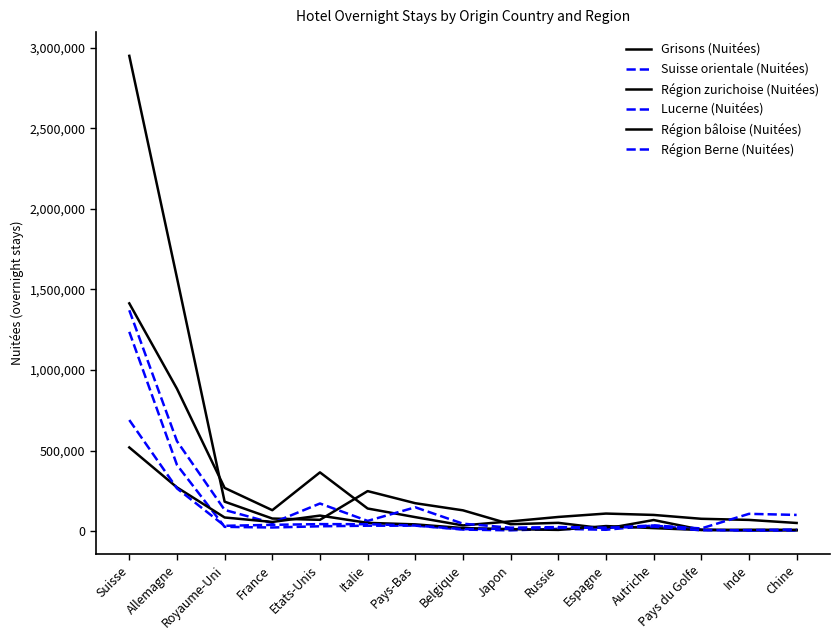

Reading left to right, list all the values displayed in this chart.

Grisons (Nuitées): Suisse=2950163	Allemagne=1572135	Royaume-Uni=182599	France=77866	Etats-Unis=69854	Italie=248130	Pays-Bas=172971	Belgique=128799	Japon=42657	Russie=51021	Espagne=15383	Autriche=68627	Pays du Golfe=8366	Inde=3563	Chine=4255
Suisse orientale (Nuitées): Suisse=1236866	Allemagne=410608	Royaume-Uni=26217	France=22224	Etats-Unis=29754	Italie=33290	Pays-Bas=33741	Belgique=9154	Japon=4546	Russie=13997	Espagne=8163	Autriche=34569	Pays du Golfe=7635	Inde=3368	Chine=3599
Région zurichoise (Nuitées): Suisse=1413532	Allemagne=883534	Royaume-Uni=267943	France=129593	Etats-Unis=364429	Italie=140097	Pays-Bas=86512	Belgique=35102	Japon=60187	Russie=87637	Espagne=108695	Autriche=100199	Pays du Golfe=76284	Inde=69315	Chine=50224
Lucerne (Nuitées): Suisse=1370672	Allemagne=558301	Royaume-Uni=131202	France=50079	Etats-Unis=171132	Italie=63073	Pays-Bas=147568	Belgique=45815	Japon=20894	Russie=24728	Espagne=21808	Autriche=34921	Pays du Golfe=16280	Inde=106993	Chine=100260
Région bâloise (Nuitées): Suisse=519130	Allemagne=271207	Royaume-Uni=84387	France=56630	Etats-Unis=96126	Italie=51007	Pays-Bas=41620	Belgique=18783	Japon=12169	Russie=7213	Espagne=31079	Autriche=18335	Pays du Golfe=6430	Inde=8275	Chine=7773
Région Berne (Nuitées): Suisse=689369	Allemagne=264866	Royaume-Uni=32633	France=38731	Etats-Unis=43186	Italie=42642	Pays-Bas=34198	Belgique=11831	Japon=15446	Russie=19347	Espagne=21675	Autriche=27911	Pays du Golfe=5006	Inde=5959	Chine=9604